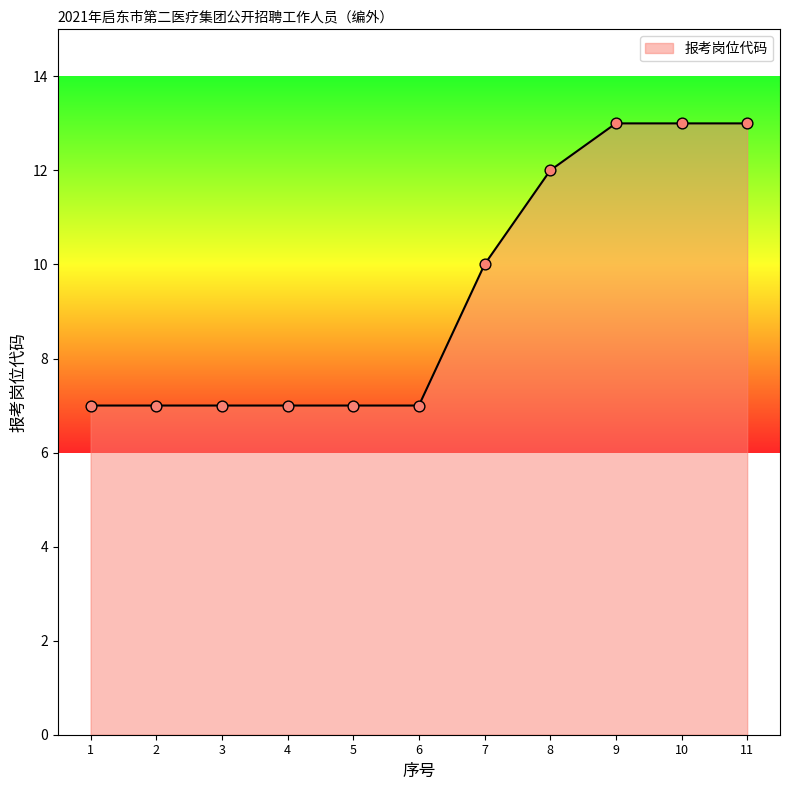

Approximately how many times larger is the value at 10 compared to 7?

1.3